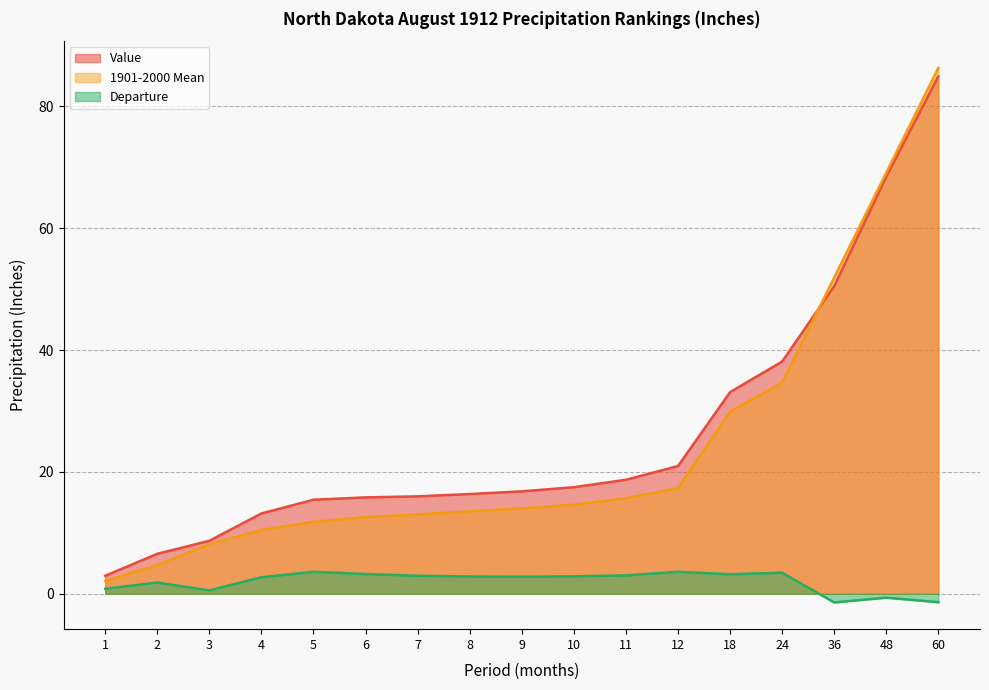

Does the chart have visible grid lines?

Yes